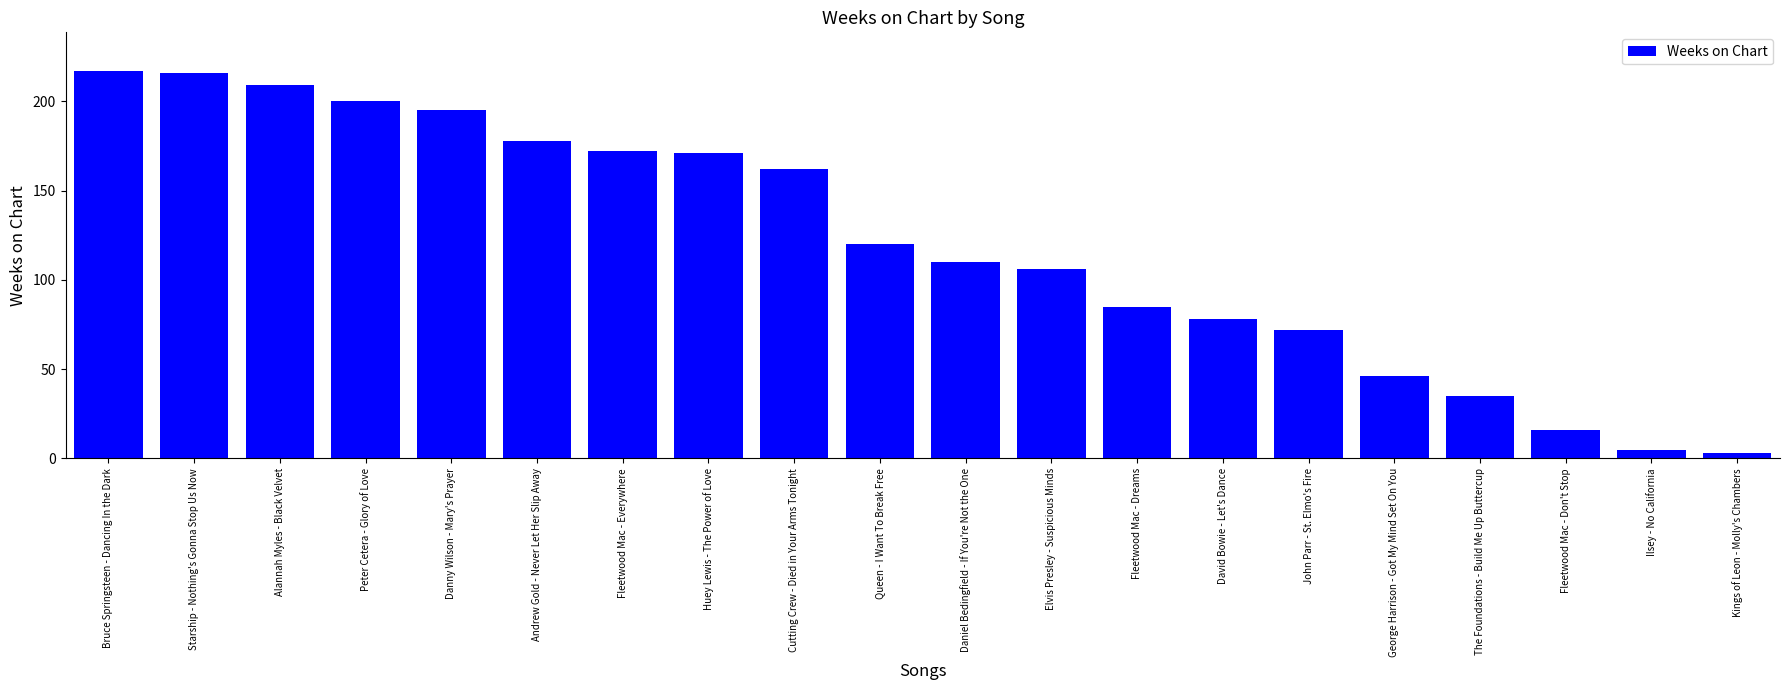

What is the label of the 1st bar from the right?

Kings of Leon - Molly's Chambers